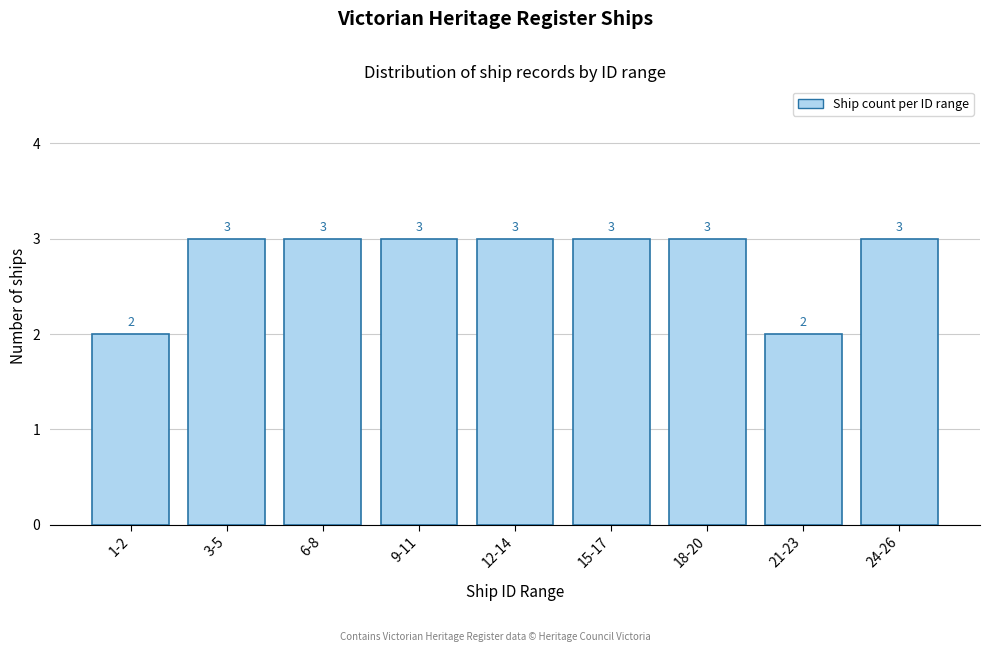

Reading right to left, what are all the values shown in this chart?

3	2	3	3	3	3	3	3	2